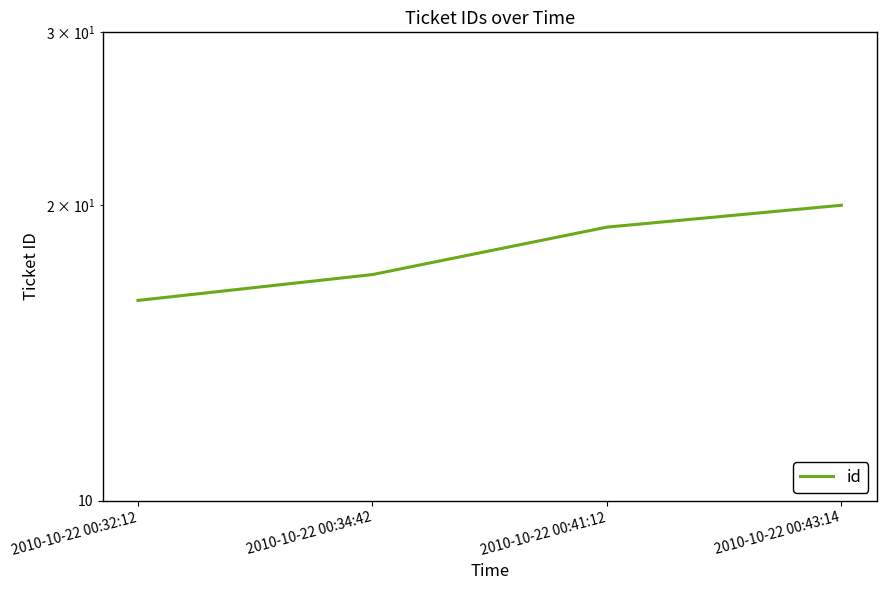

Count the number of values greater than 19.

1